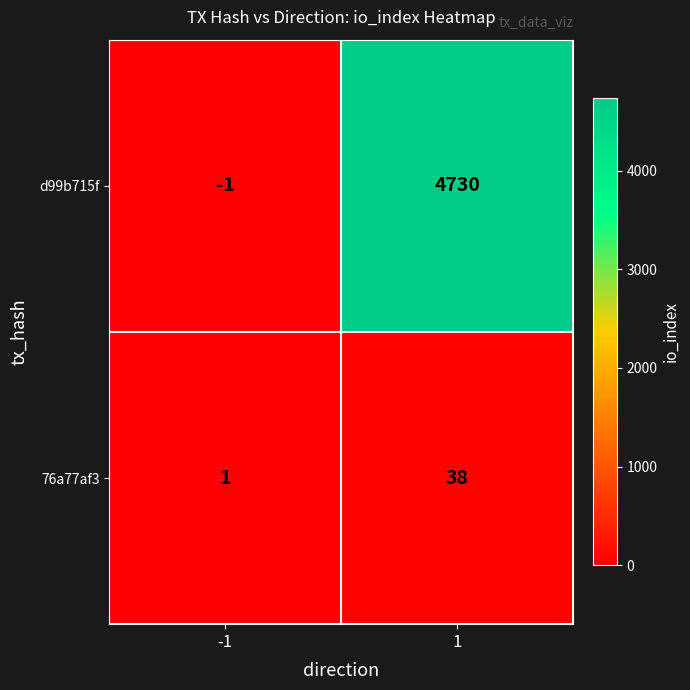

Reading left to right, extract all data points from this chart.

d99b715f: -1	4730
76a77af3: 1	38